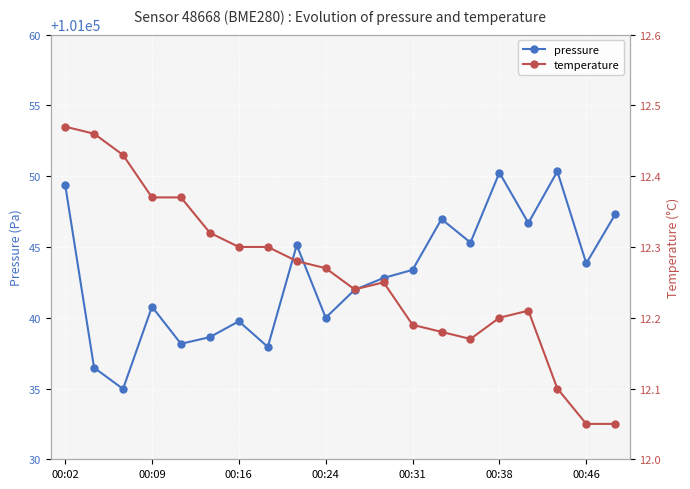

Is it true that pressure equals 101050.2 at 00:38?

True